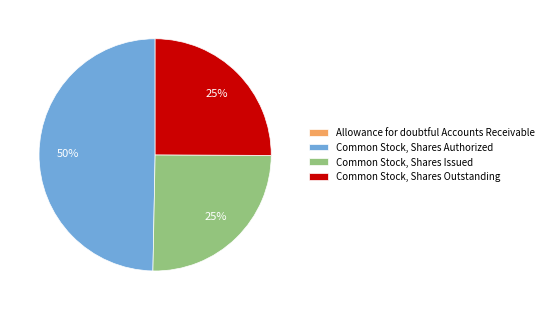

Is there any slice that represents more than half of the pie?

No